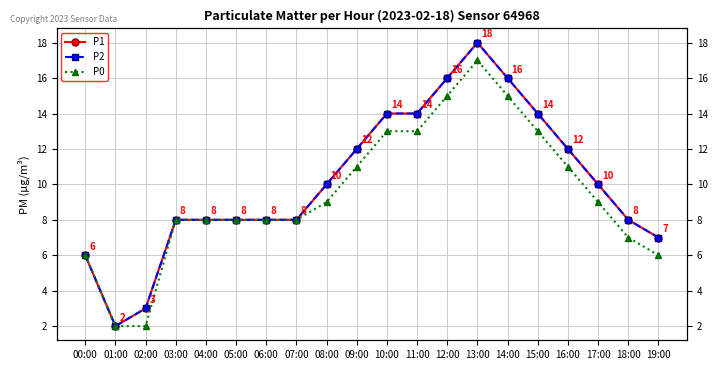

True or false: P0 and P1 cross at least once.

False